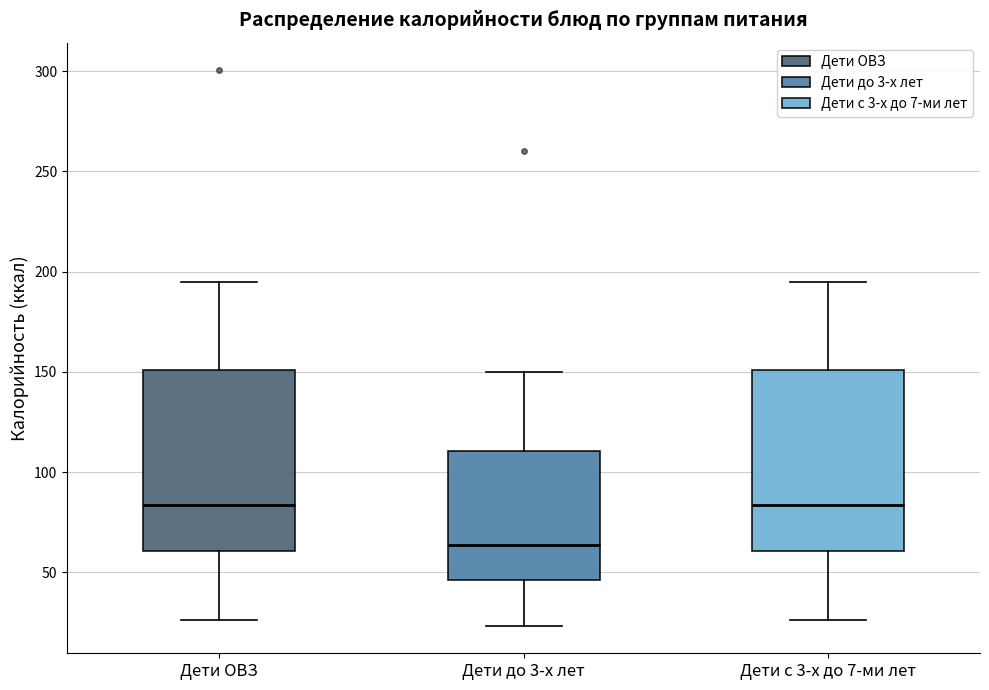

Reading left to right, read every box against the y-axis: the position of its median line, the range the box covers, and the ends of its whiskers. The values are not printed on the chart, so give them approximately, as read against the axis.

Дети ОВЗ: median 85, box 60 to 150, whiskers 25 to 195
Дети до 3-х лет: median 65, box 45 to 110, whiskers 25 to 150
Дети с 3-х до 7-ми лет: median 85, box 60 to 150, whiskers 25 to 195